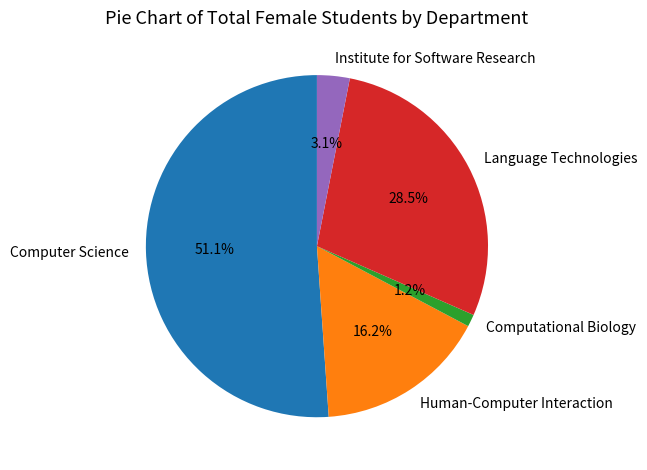

Rank the categories by value from lowest to highest.

Computational Biology, Institute for Software Research, Human-Computer Interaction, Language Technologies, Computer Science